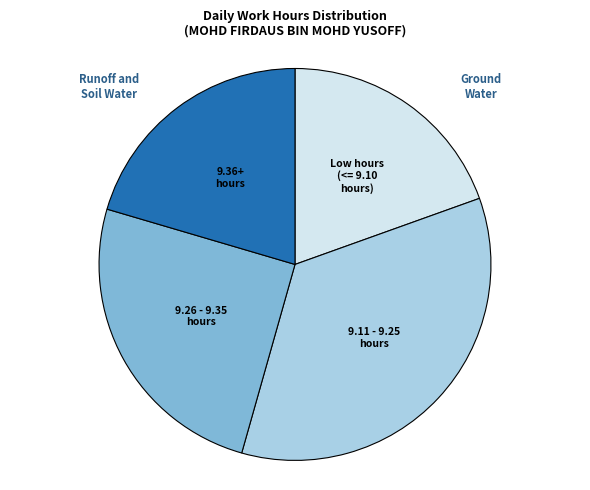

Is there a majority slice in this chart?

No